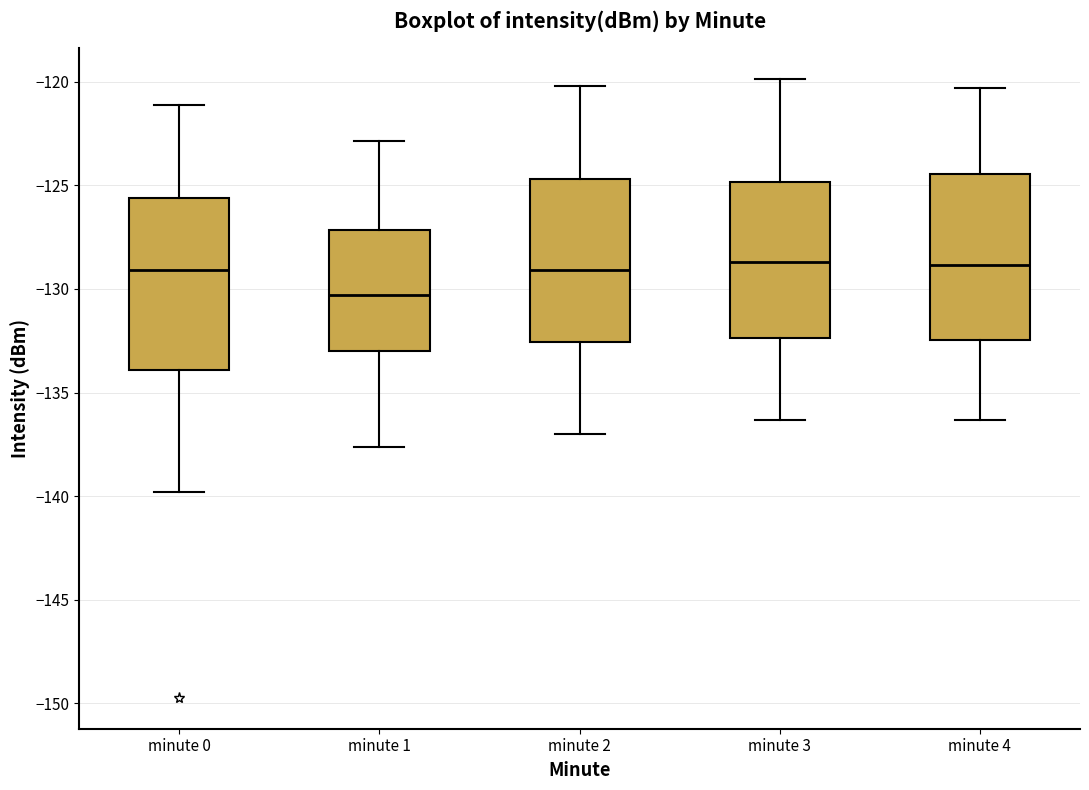

Reading left to right, read every box against the y-axis: the position of its median line, the range the box covers, and the ends of its whiskers. The values are not printed on the chart, so give them approximately, as read against the axis.

minute 0: median -129.0, box -134.0 to -125.5, whiskers -140.0 to -121.0
minute 1: median -130.5, box -133.0 to -127.0, whiskers -137.5 to -123.0
minute 2: median -129.0, box -132.5 to -124.5, whiskers -137.0 to -120.0
minute 3: median -128.5, box -132.5 to -125.0, whiskers -136.5 to -120.0
minute 4: median -129.0, box -132.5 to -124.5, whiskers -136.5 to -120.5